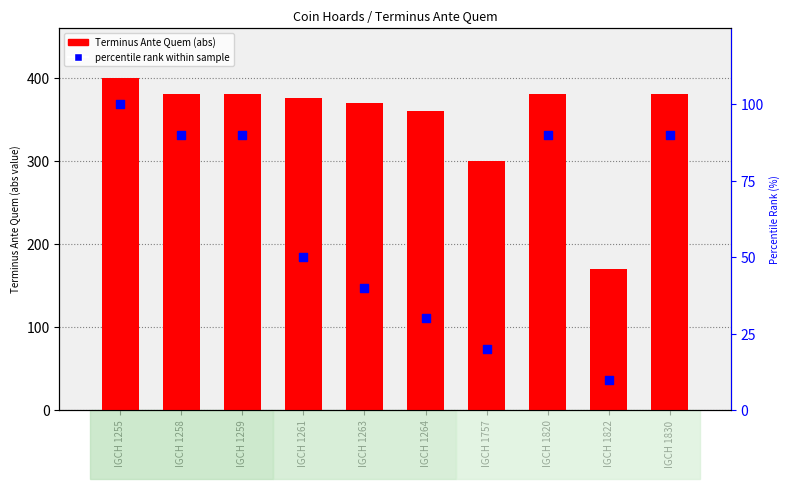

Which series has the largest Y range (max minus min)?

Terminus Ante Quem (abs)